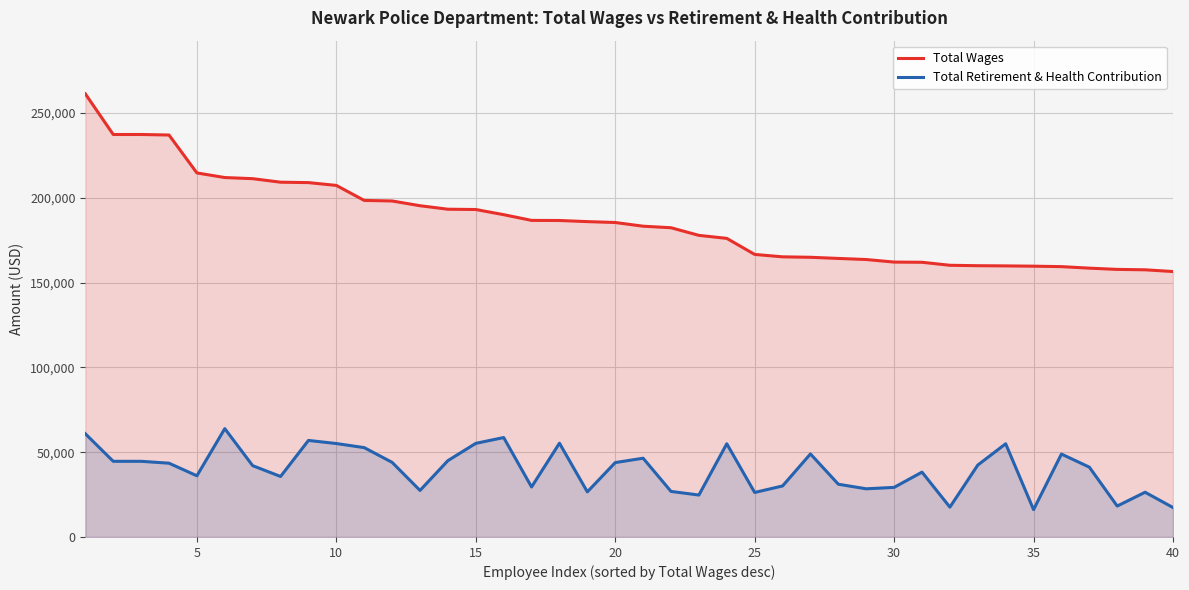

What is the minimum value shown in the chart?

16137